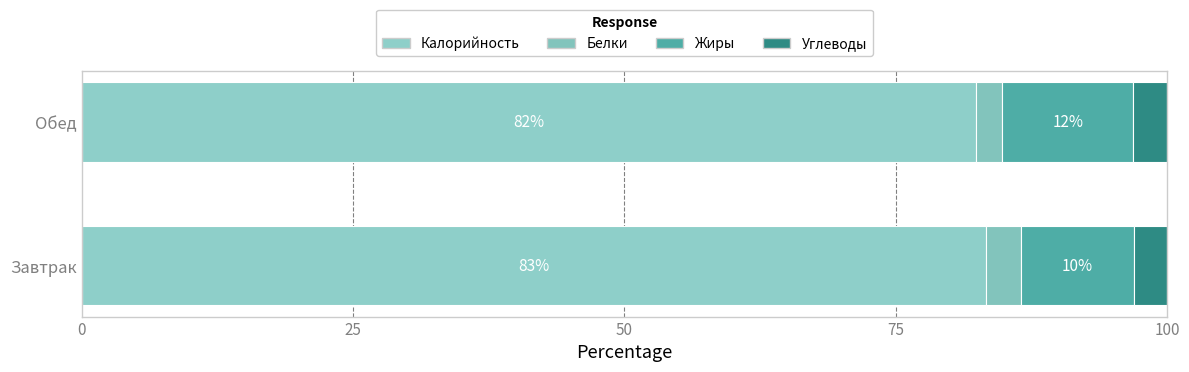

Count the number of data series in this chart.

4